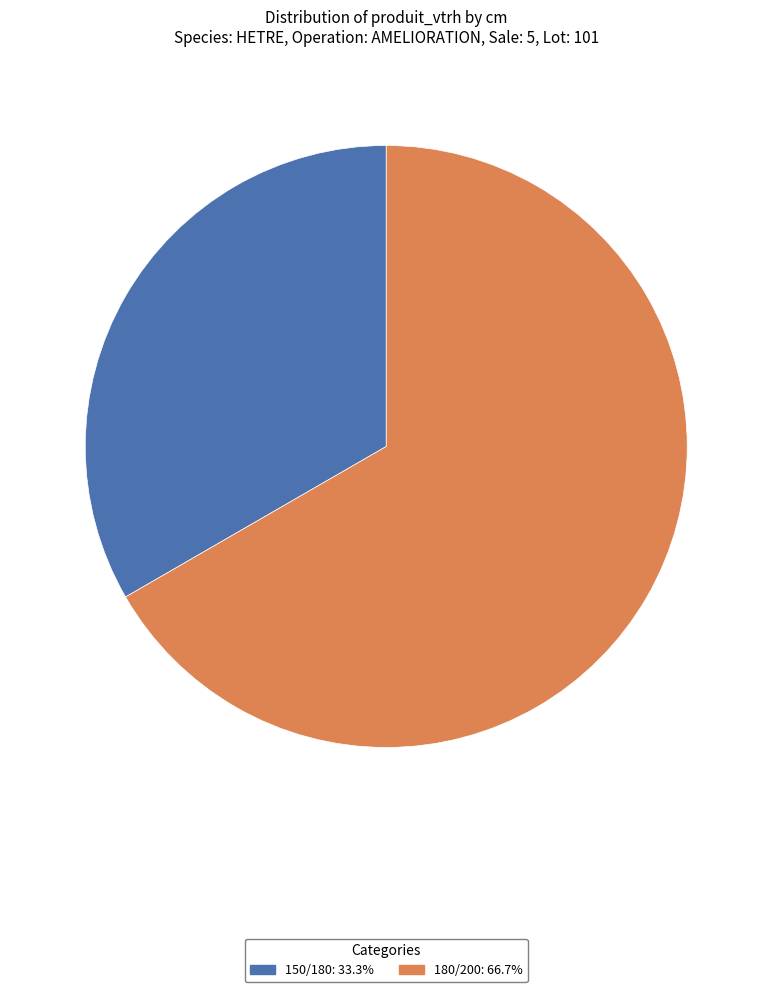

Between 180/200 and 150/180, which is larger?

180/200